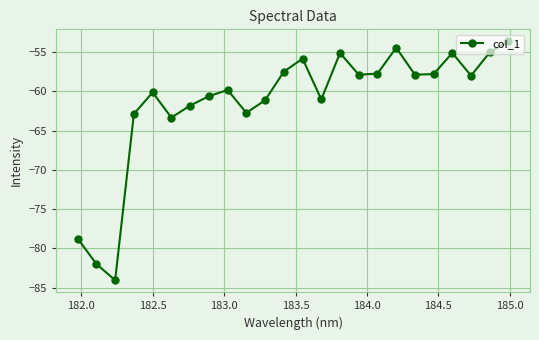

True or false: the data has more than 0 interior local peaks.

True